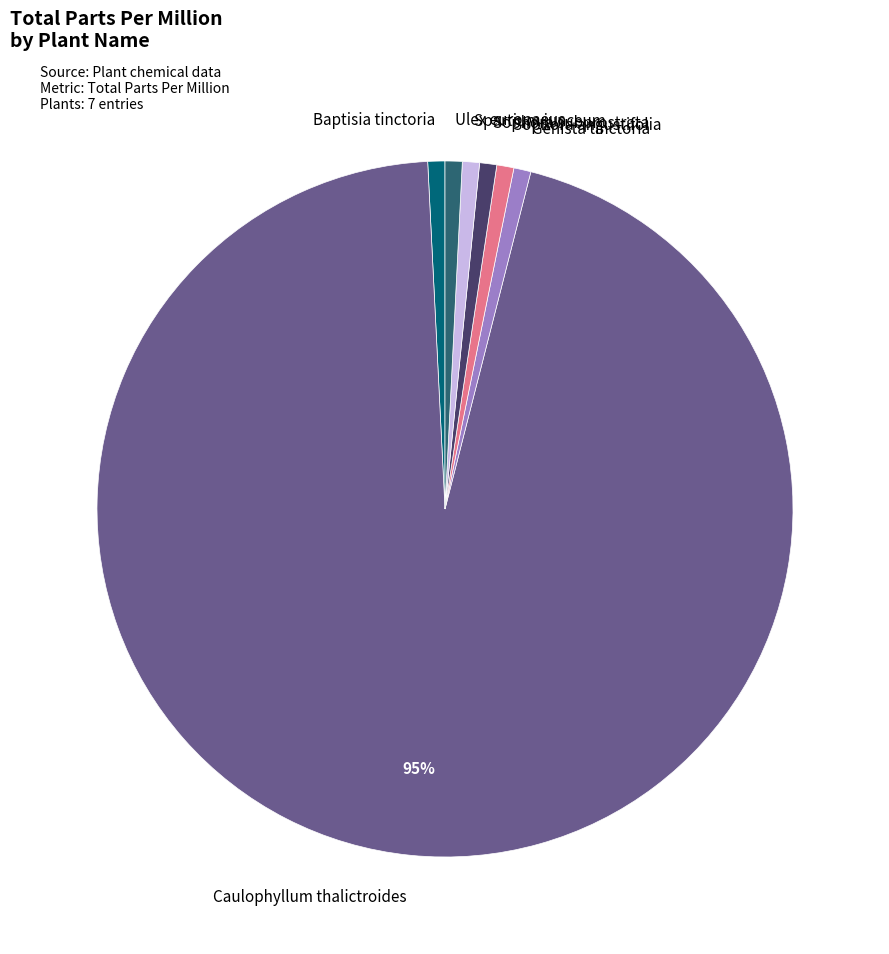

The Ulex europaeus slice represents 11% of the pie. True or false?

False